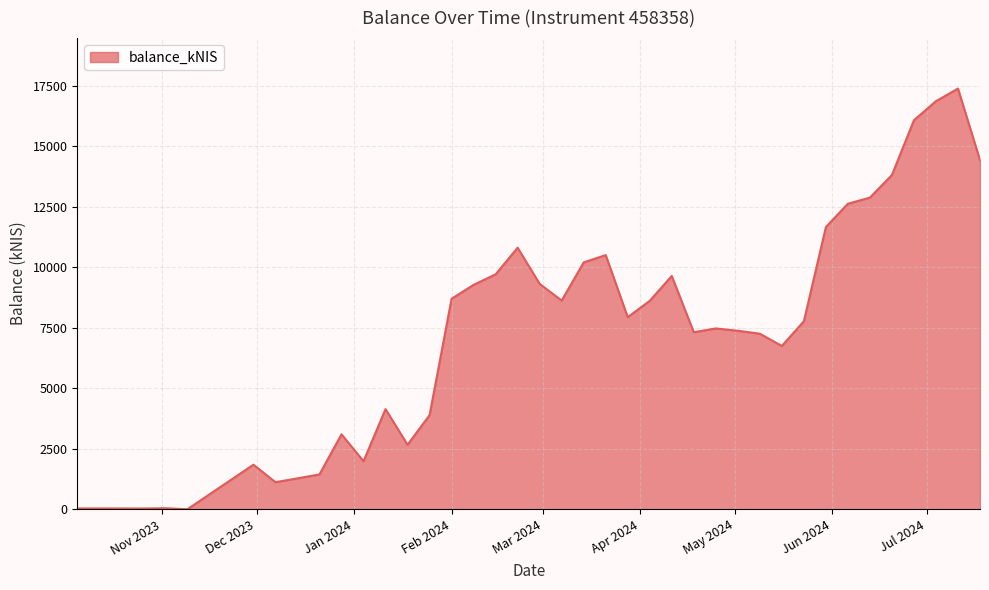

What is the difference between the maximum and minimum values?

17380.3